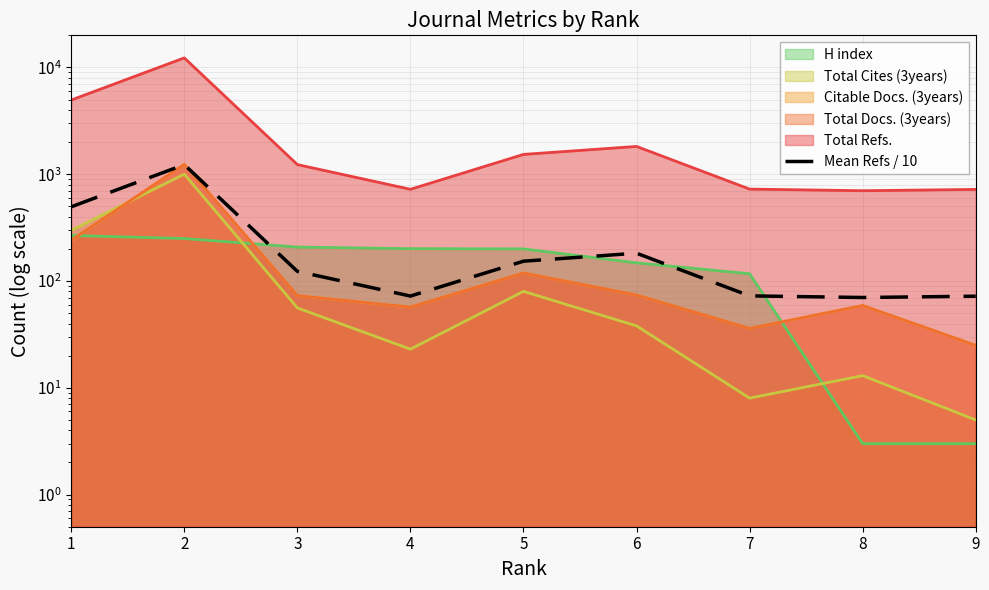

Reading right to left, what are all the values shown in this chart?

72.1	70.1	72.6	182.2	153.4	72.3	123.2	1229.7	495.6